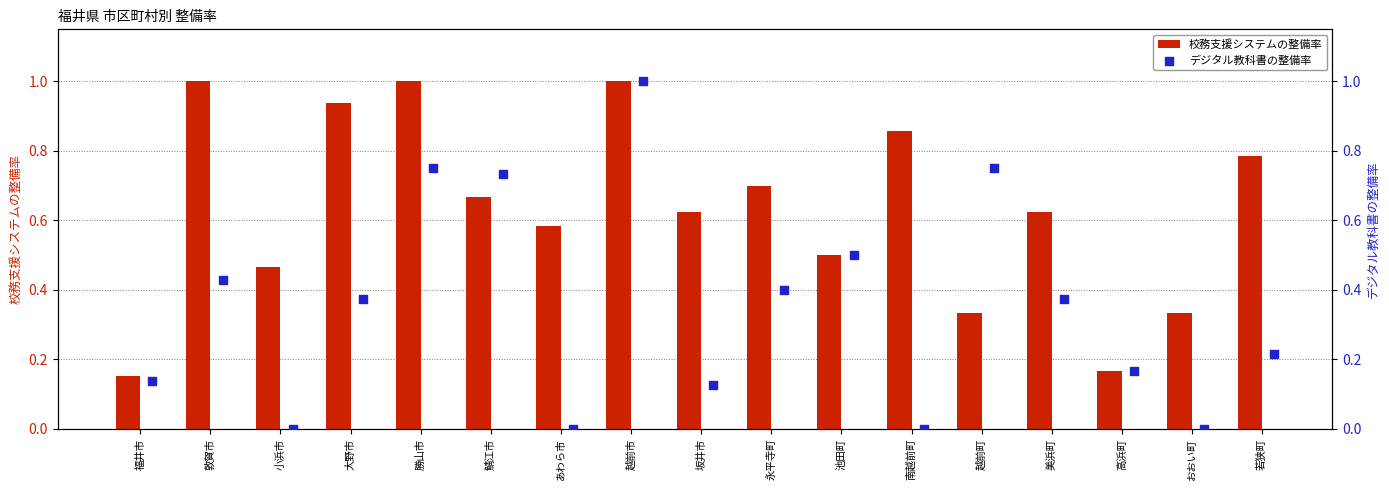

Which series contains the lowest Y value?

デジタル教科書の整備率